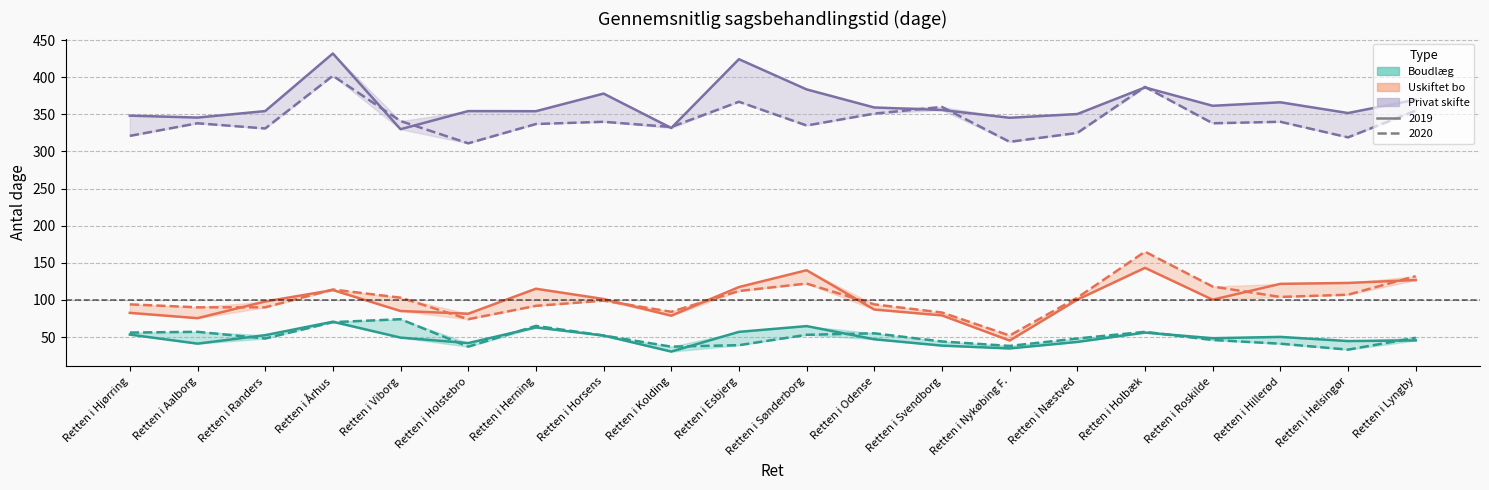

Is this an area chart (filled region under the line)?

No